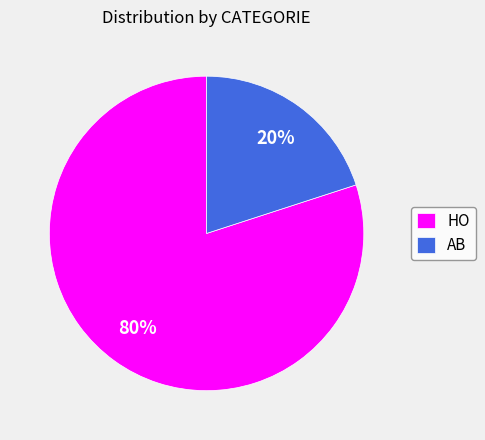

What percentage is the AB slice, to the nearest percent?

20%